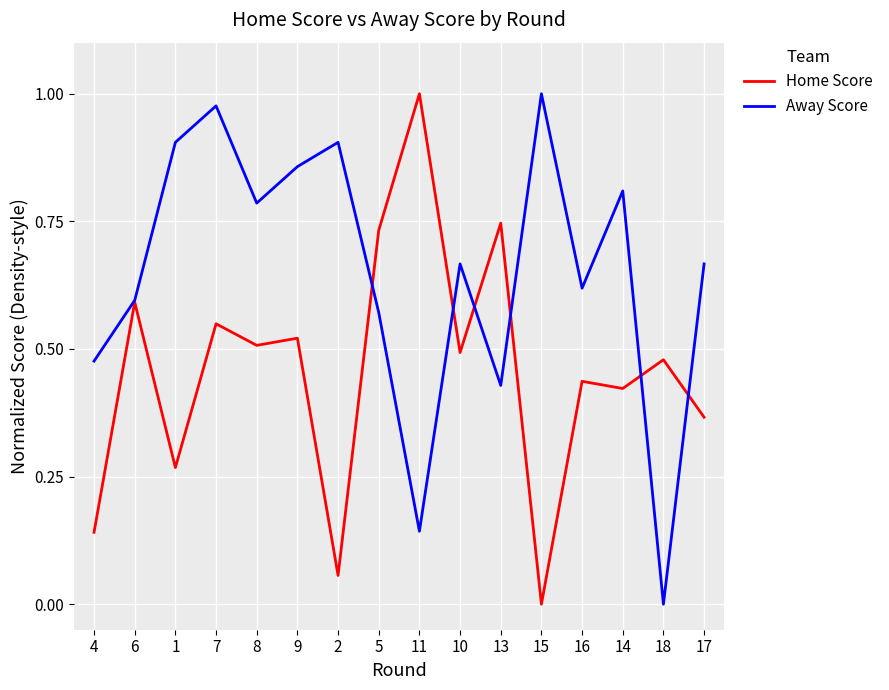

In Home Score, how many points are lower than both neighbors (excluding endpoints)?

6